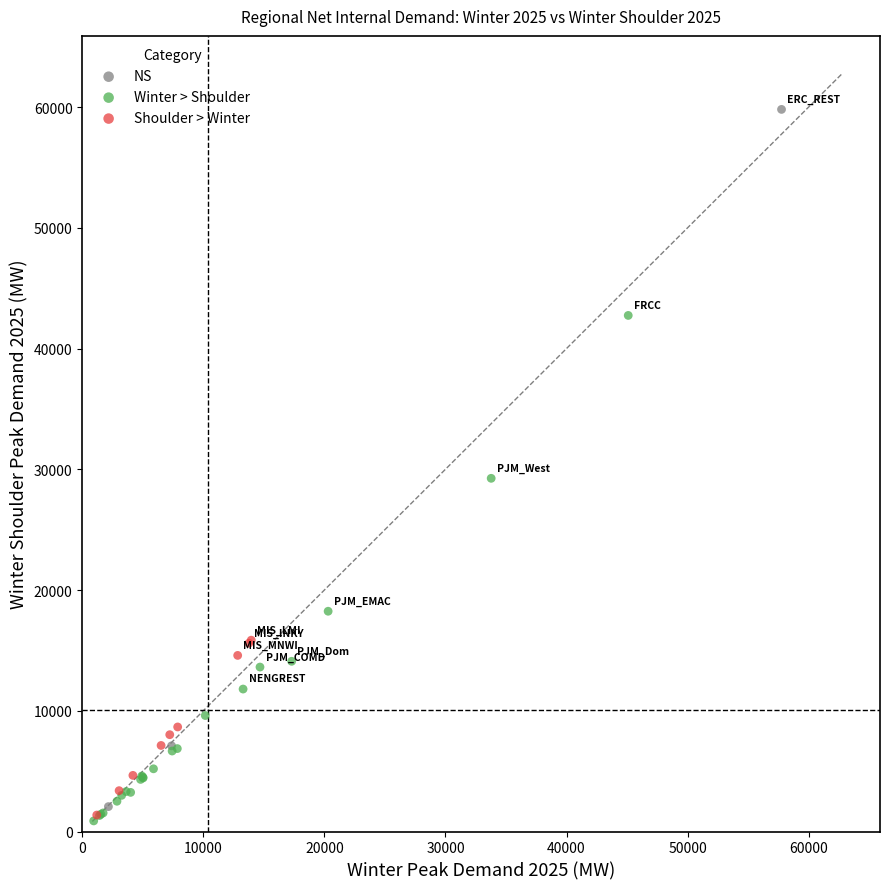

Which series contains the highest Y value?

NS